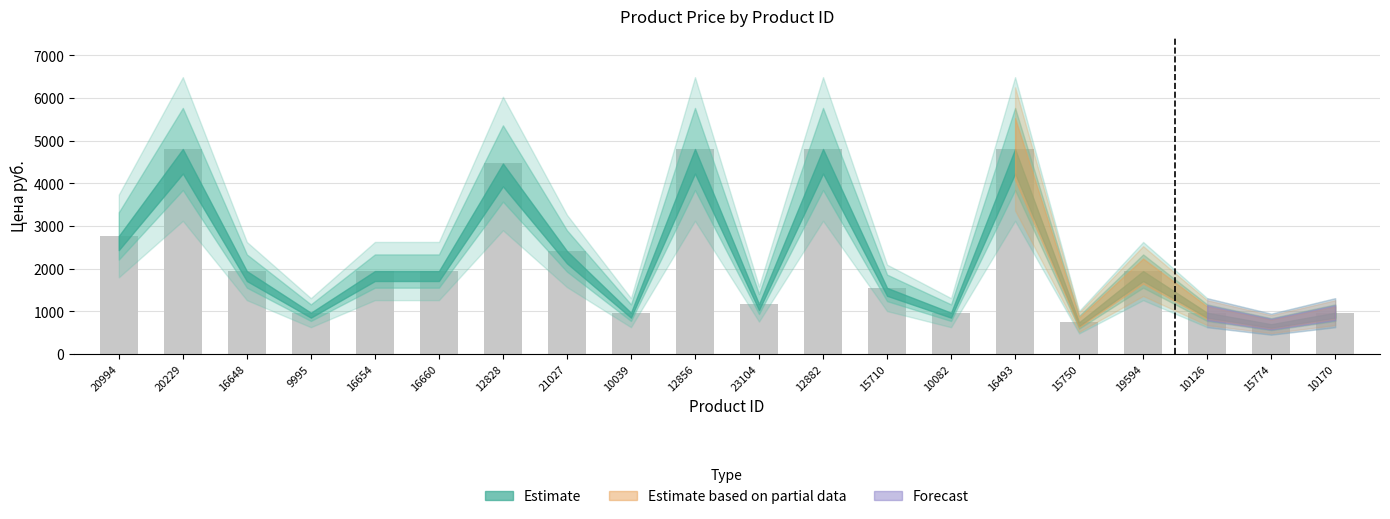

Reading right to left, what are all the values shown in this chart?

972.0	703.0	972.0	1946.7	748.0	4804.9	972.0	1553.0	4804.9	1174.0	4804.9	972.0	2417.0	4465.0	1946.7	1946.7	972.0	1946.7	4804.9	2769.0